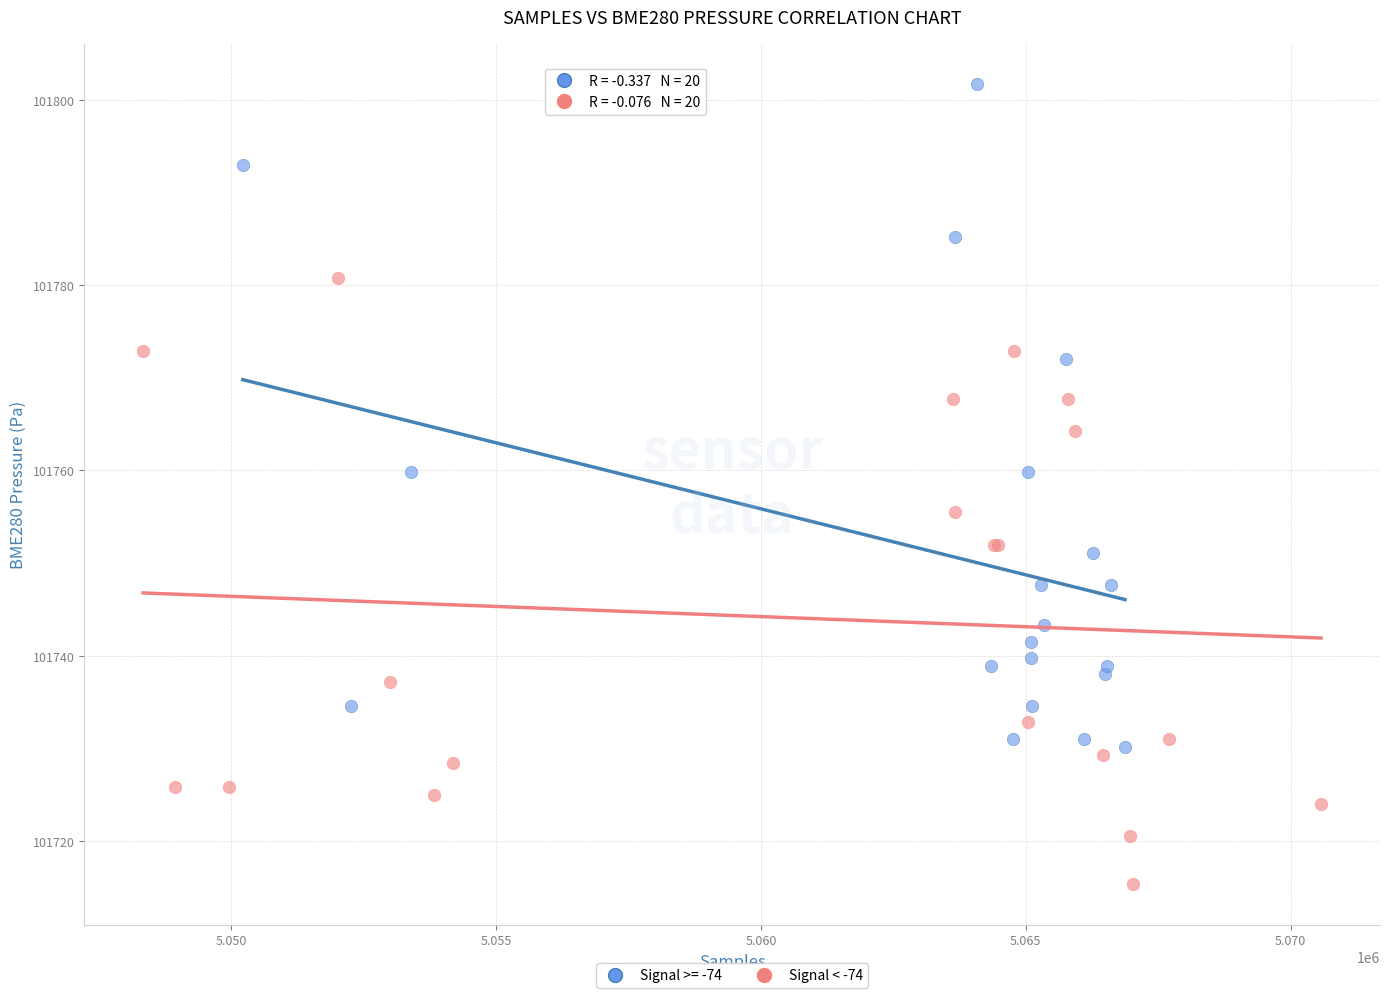

Which series contains the lowest Y value?

Signal < -74